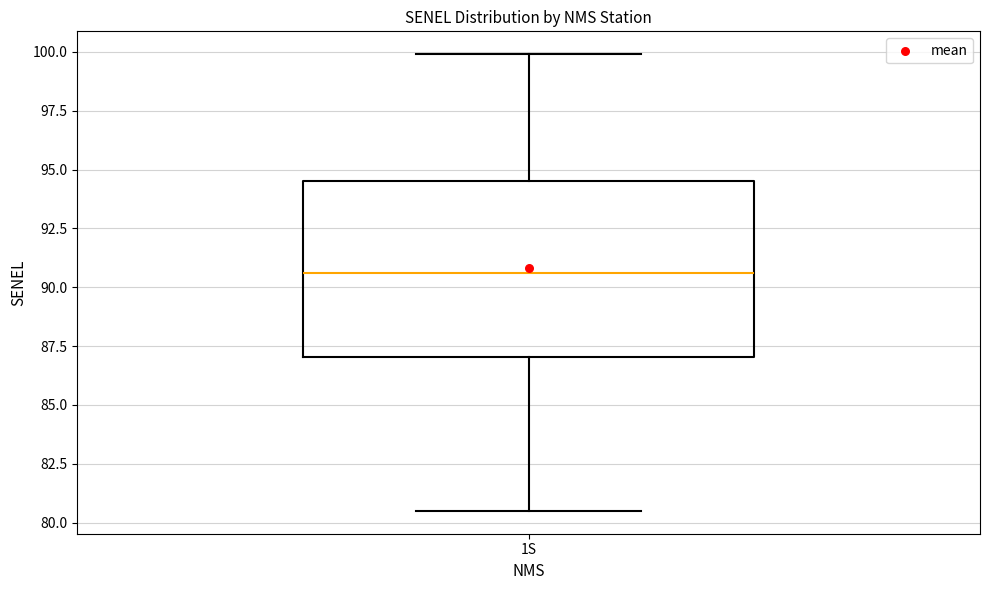

Transcribe this box plot: give where the median line is, the range the box spans, and where the two whiskers end, as read against the y-axis. The values are not printed on the chart, so give them approximately, as read against the axis.

median 90.5, box 87.0 to 94.5, whiskers 80.5 to 100.0